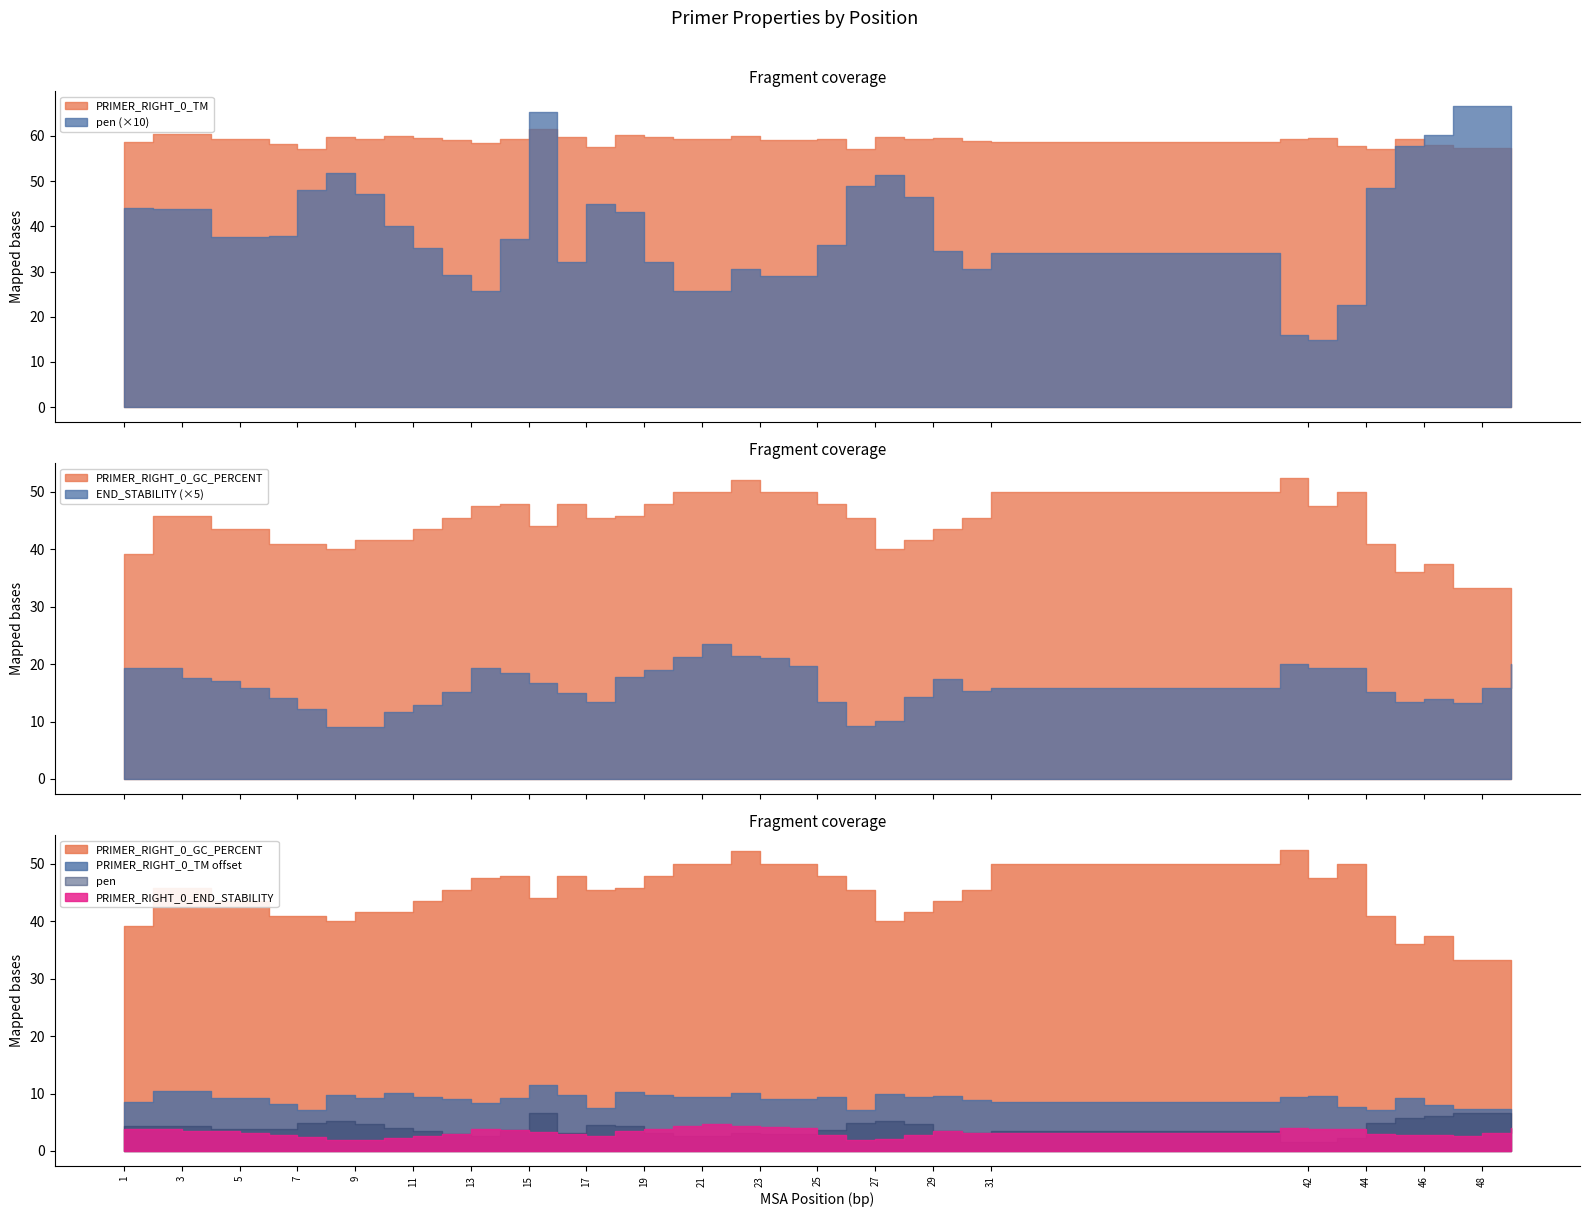

Rank the categories by PRIMER_RIGHT_0_TM value from highest to lowest.

15, 2, 3, 18, 22, 10, 27, 8, 16, 19, 29, 42, 11, 20, 21, 25, 41, 28, 9, 14, 4, 5, 45, 23, 24, 12, 30, 31, 1, 13, 6, 46, 43, 17, 47, 48, 49, 7, 44, 26